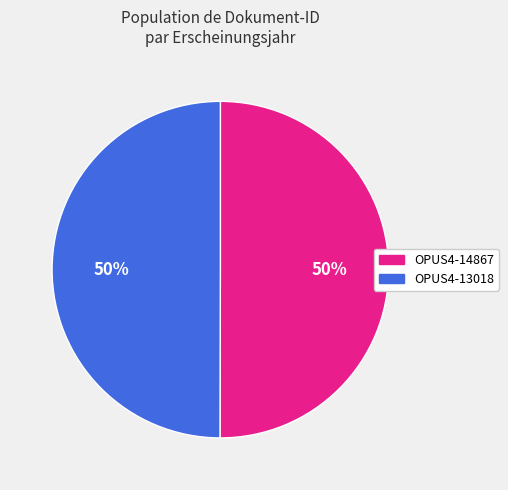

The OPUS4-13018 slice represents 50% of the pie. True or false?

True